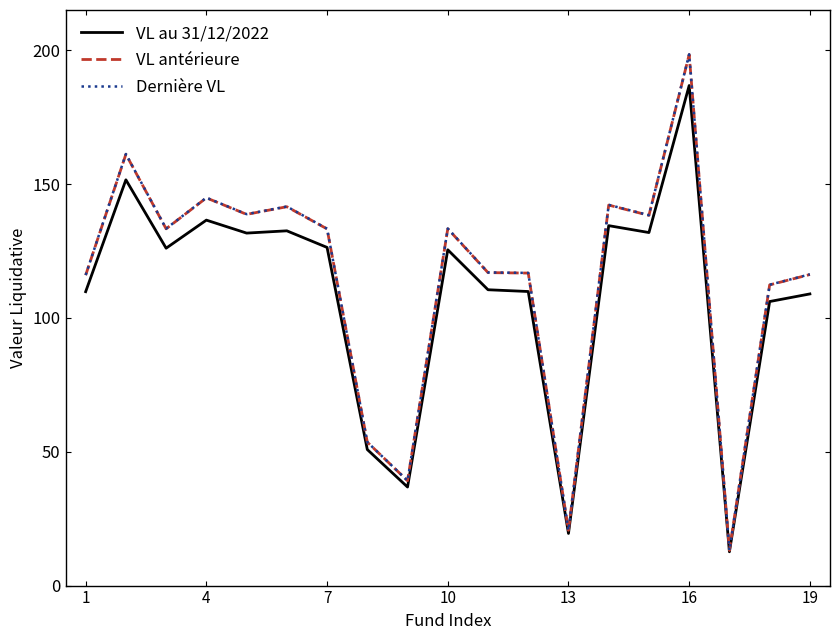

What is the smallest value displayed?

12.6